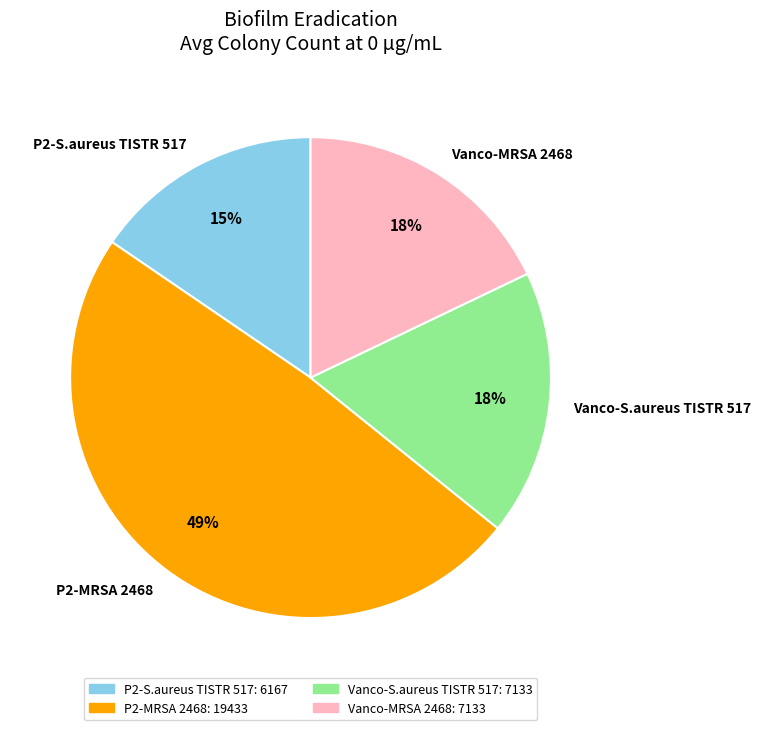

The P2-MRSA 2468 slice represents 15% of the pie. True or false?

False